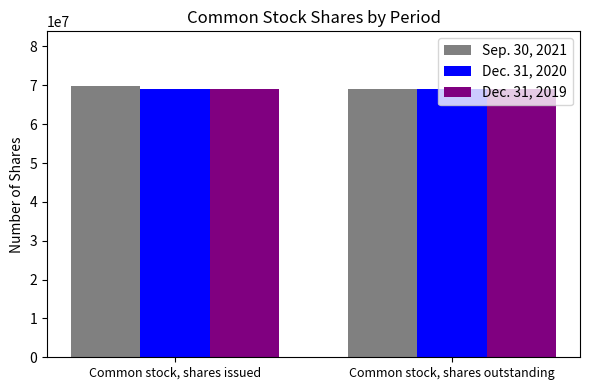

Is it true that Dec. 31, 2019 equals 118964738 at Common stock, shares issued?

False